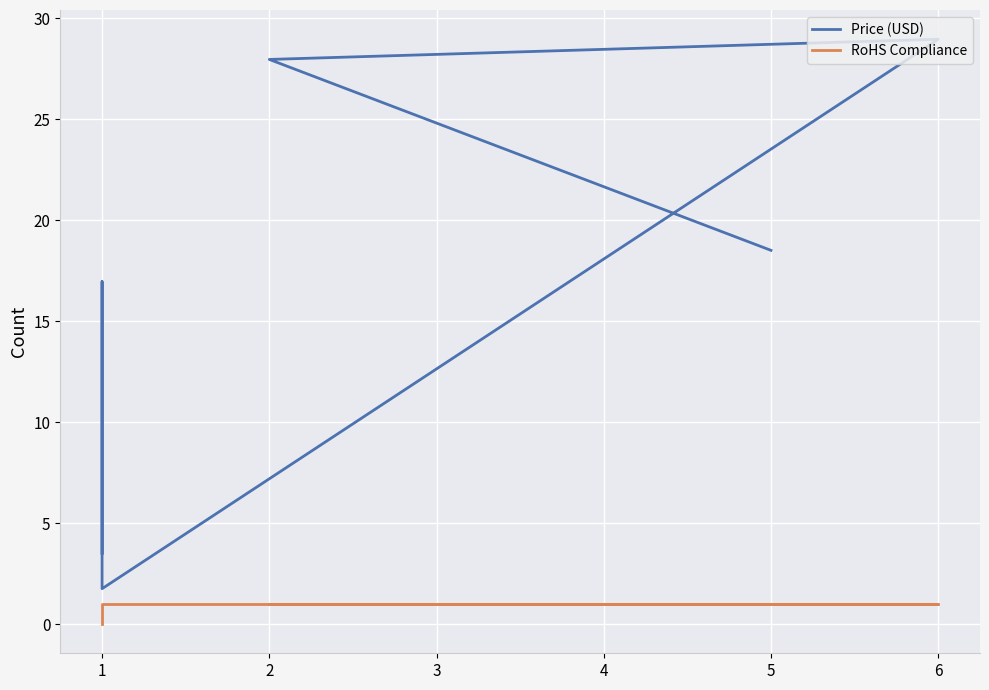

Rank the series by their average value, from highest to lowest.

Price (USD), RoHS Compliance